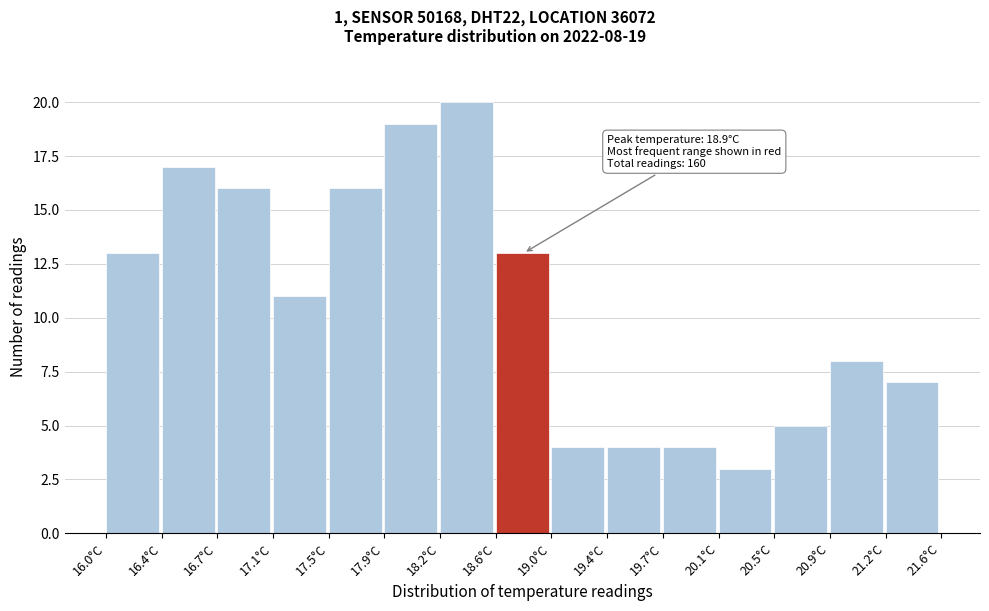

Over which range of the x-axis is the bar tallest?

18.25 to 18.60